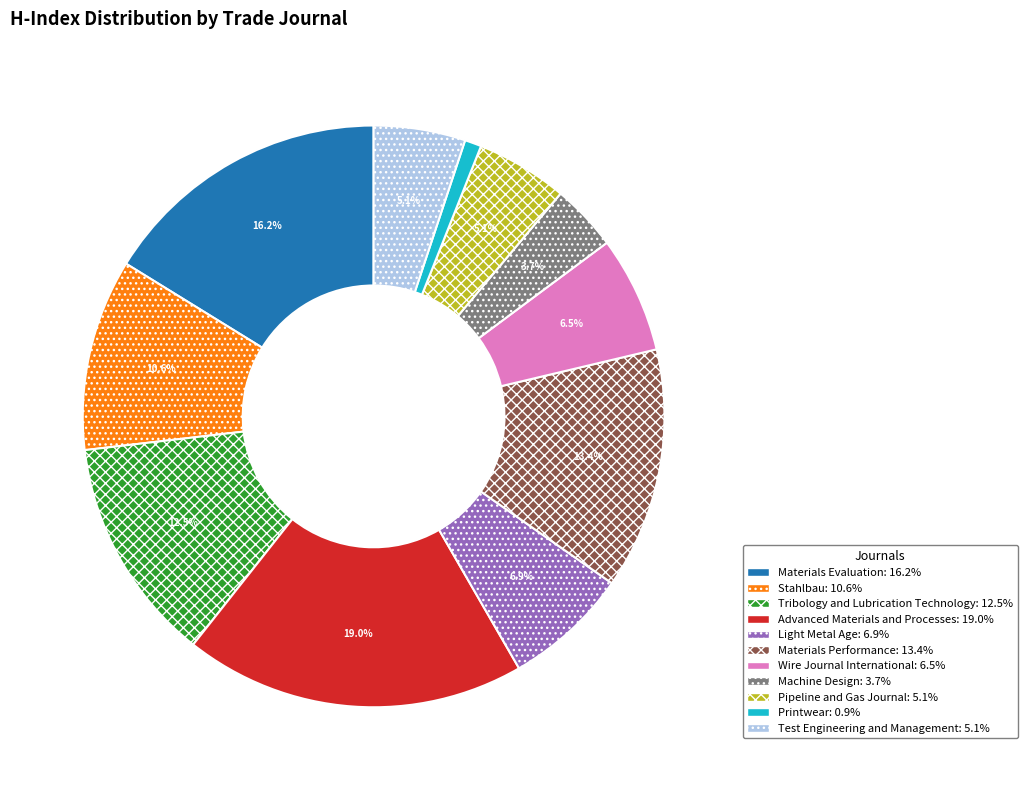

To the nearest percent, what percentage of the pie is Stahlbau?

11%